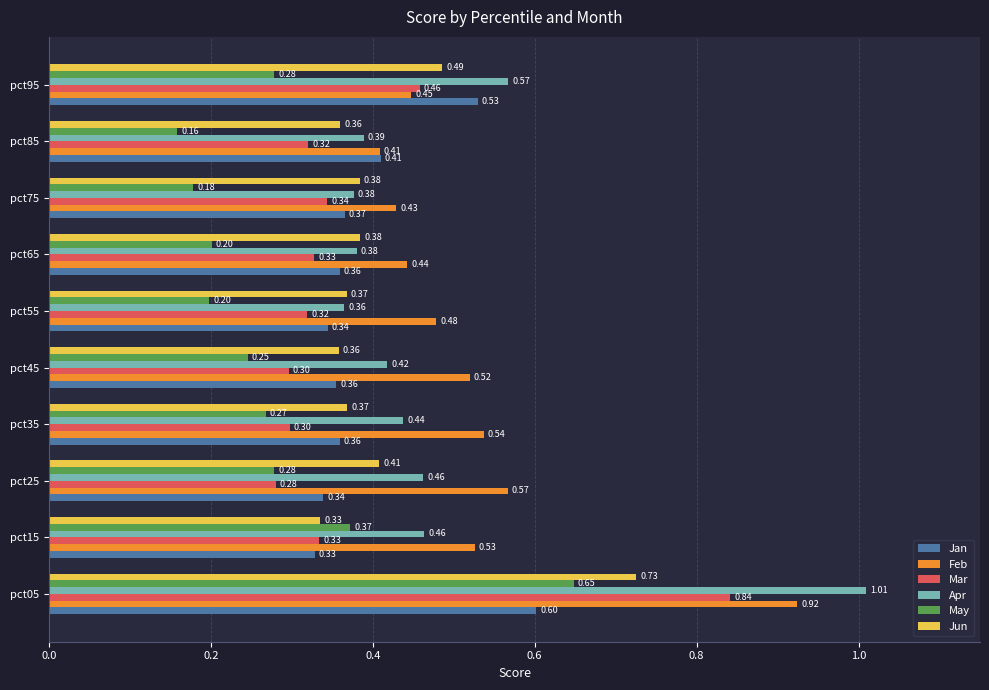

Which series has the widest spread of values?

Apr